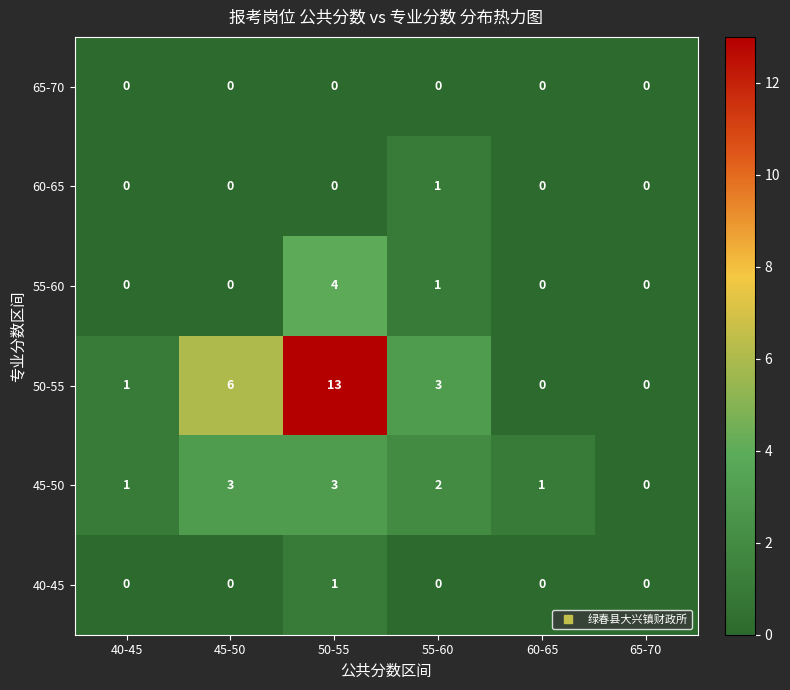

At which category does the chart reach its peak across all series?

50-55